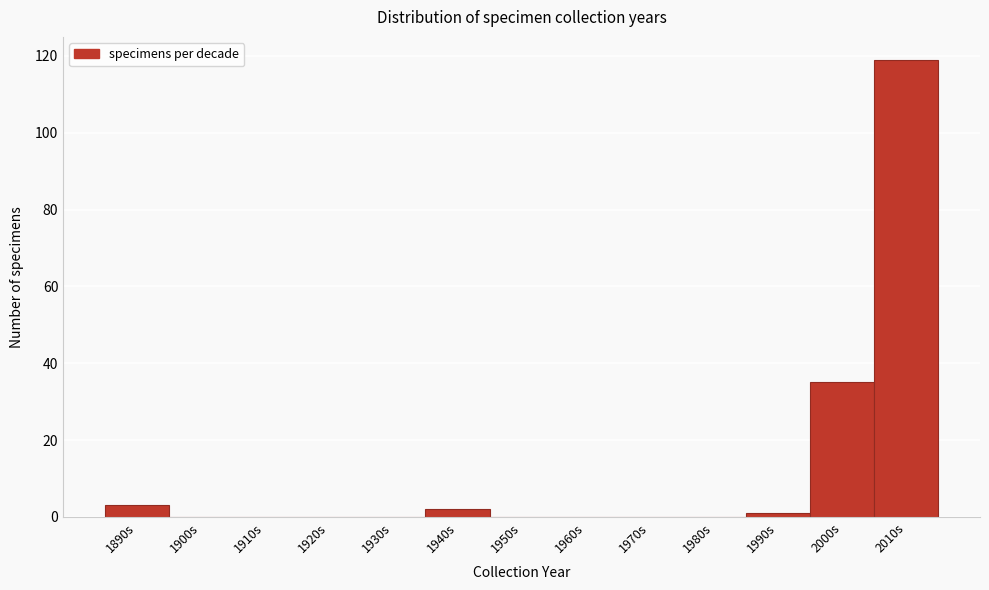

Reading left to right, list all the values displayed in this chart.

1890s=3	1900s=0	1910s=0	1920s=0	1930s=0	1940s=2	1950s=0	1960s=0	1970s=0	1980s=0	1990s=1	2000s=35	2010s=119